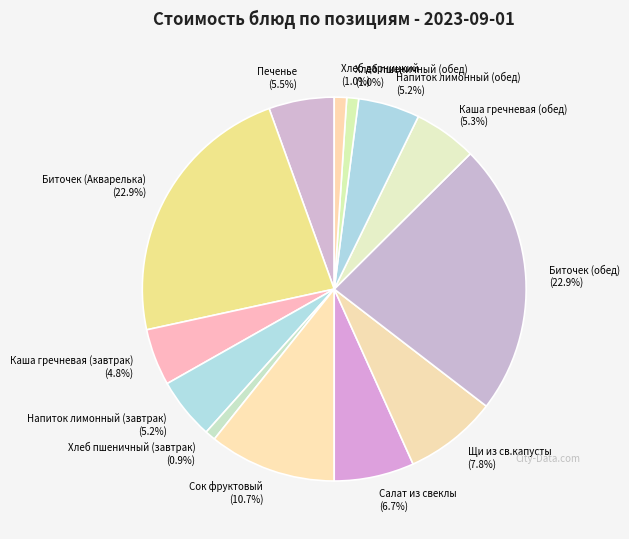

Which has a higher value, Хлеб пшеничный (завтрак) or Щи из св.капусты?

Щи из св.капусты